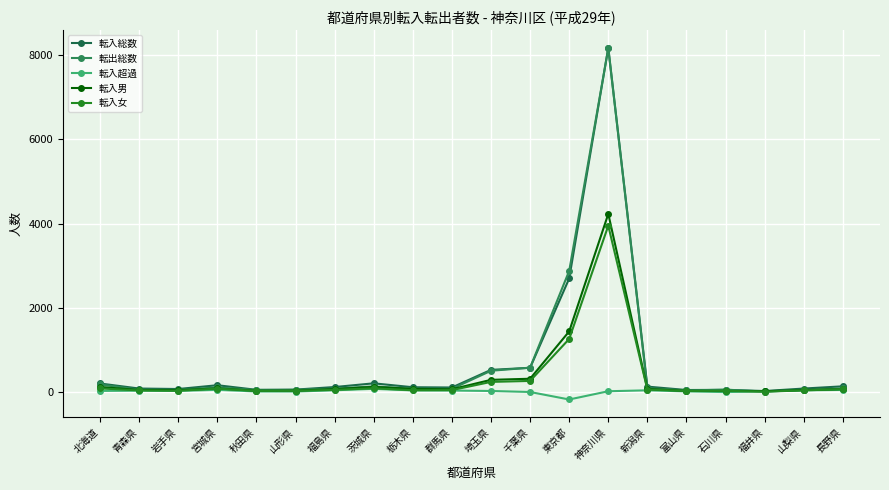

Rank the series by their maximum value, from highest to lowest.

転入総数, 転出総数, 転入男, 転入女, 転入超過